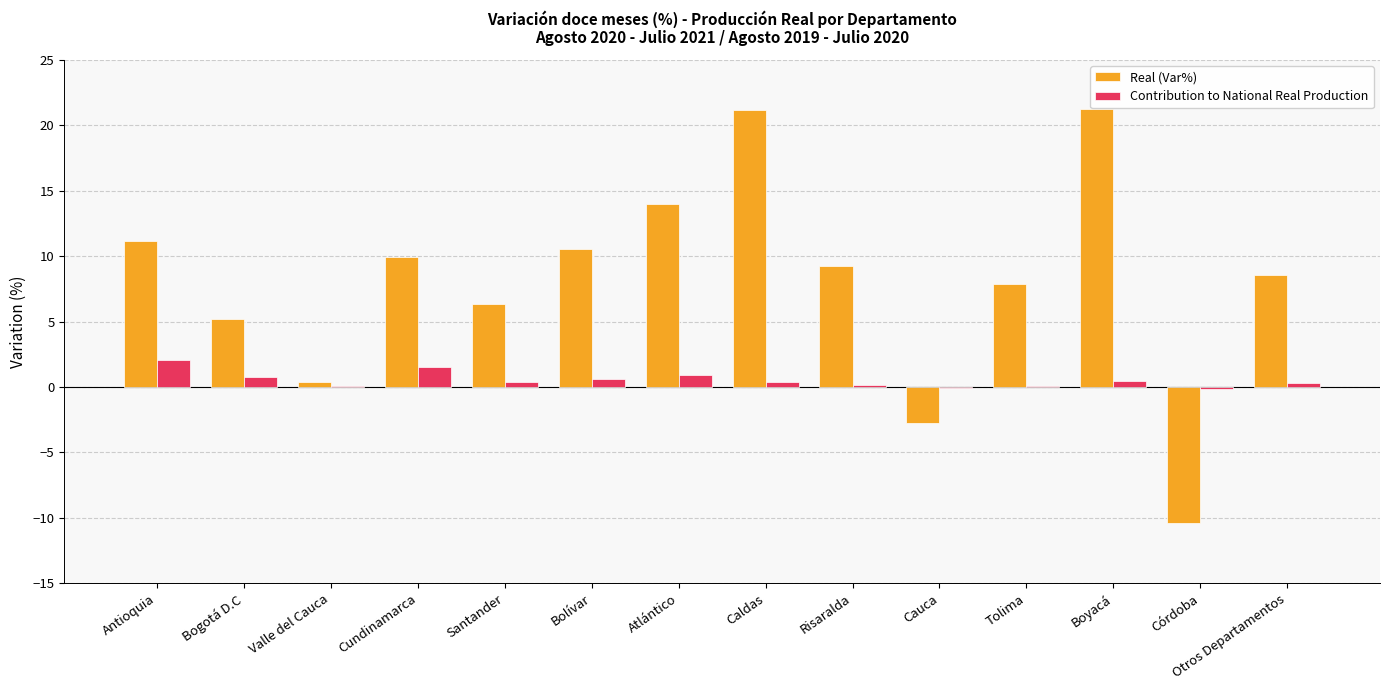

Is the value of Contribution to National Real Production at Risaralda greater than the value of Real (Var%) at Otros Departamentos?

No